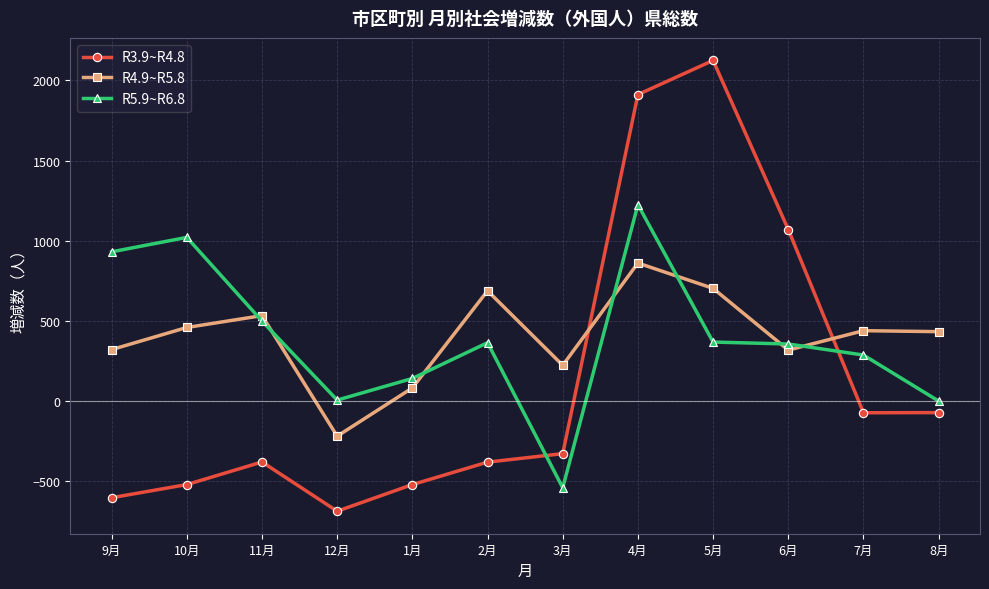

After their last crossing, which series has the higher values: R5.9~R6.8 or R4.9~R5.8?

R4.9~R5.8